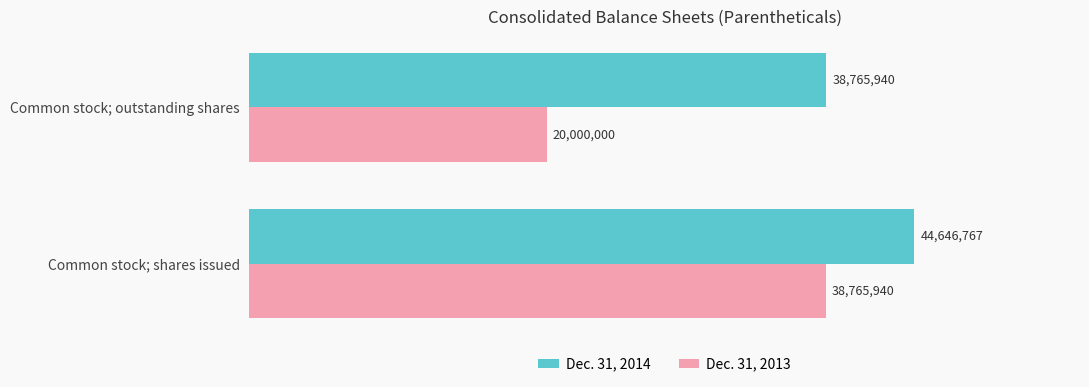

Which series has the largest total across all categories?

Dec. 31, 2014